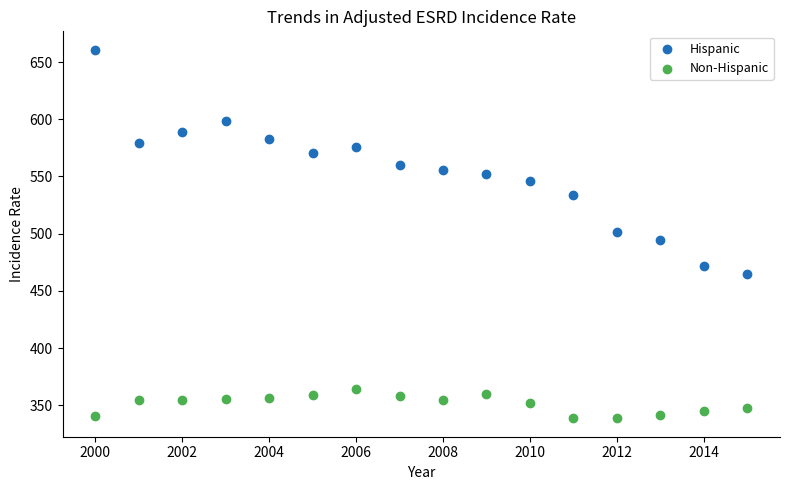

What is the X range (max minus min) for the scatter plot?

15.0